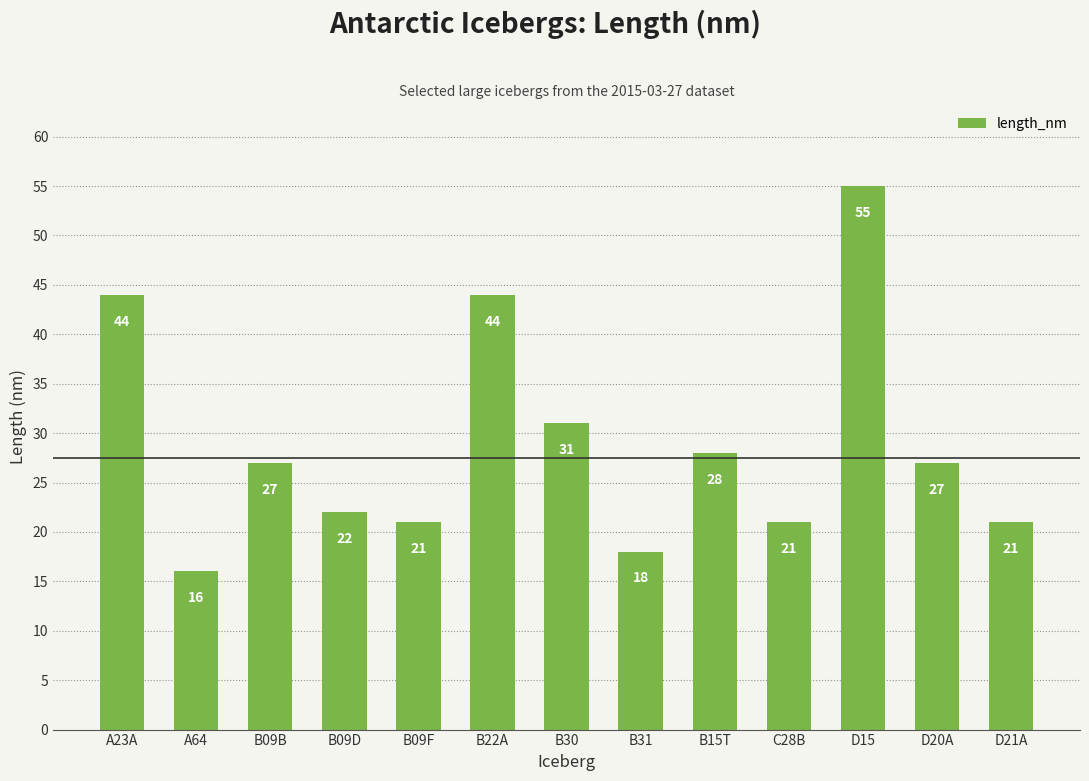

What is the label of the 11th bar from the right?

B09B